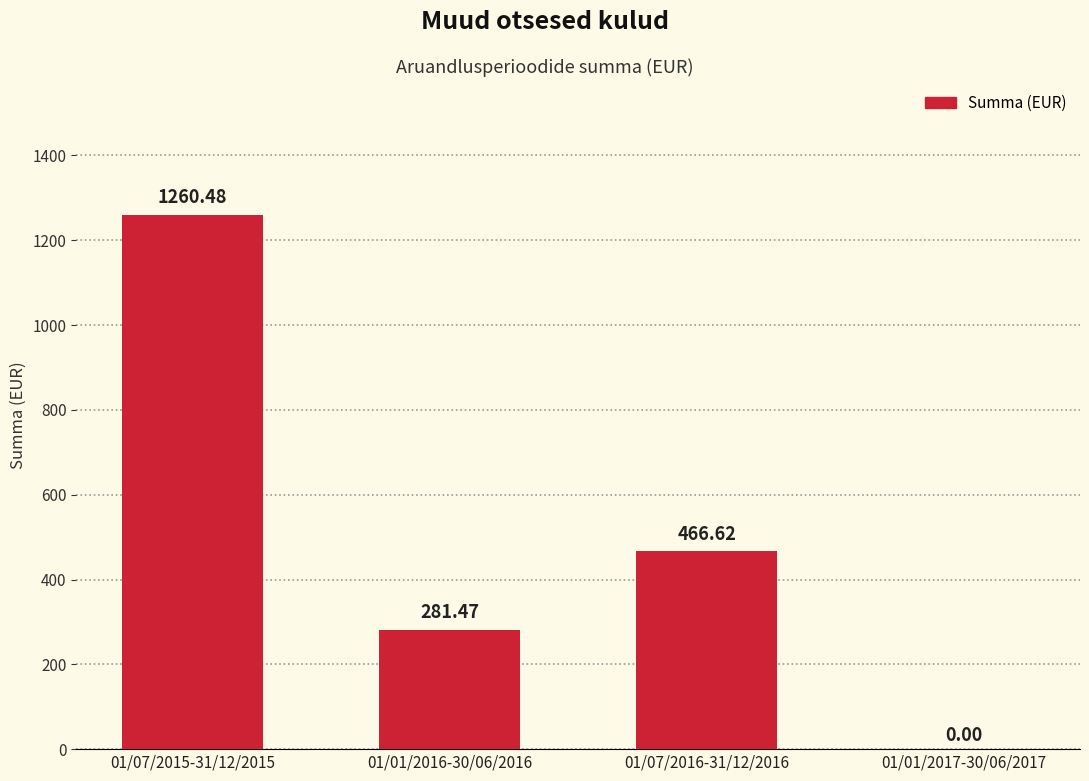

At which category does the chart reach its peak across all series?

01/07/2015-31/12/2015